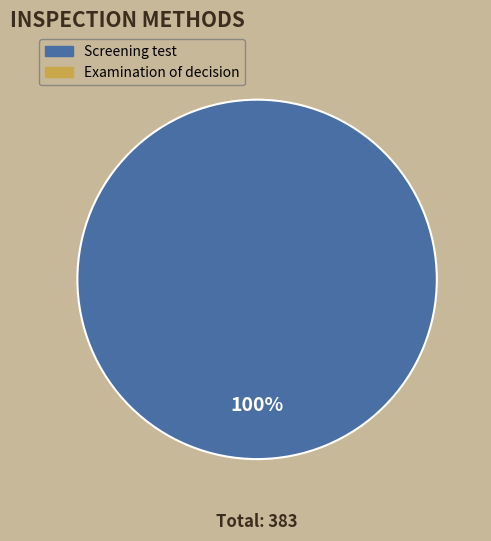

Is there a majority slice in this chart?

Yes